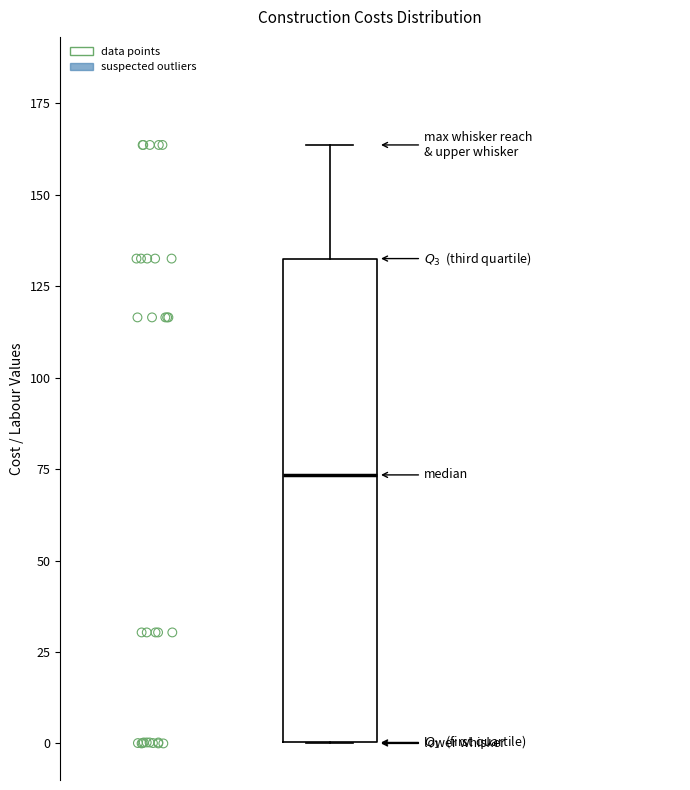

Where is the lower edge of the box on the y-axis? The values are not printed on the chart, so give them approximately, as read against the axis.

0